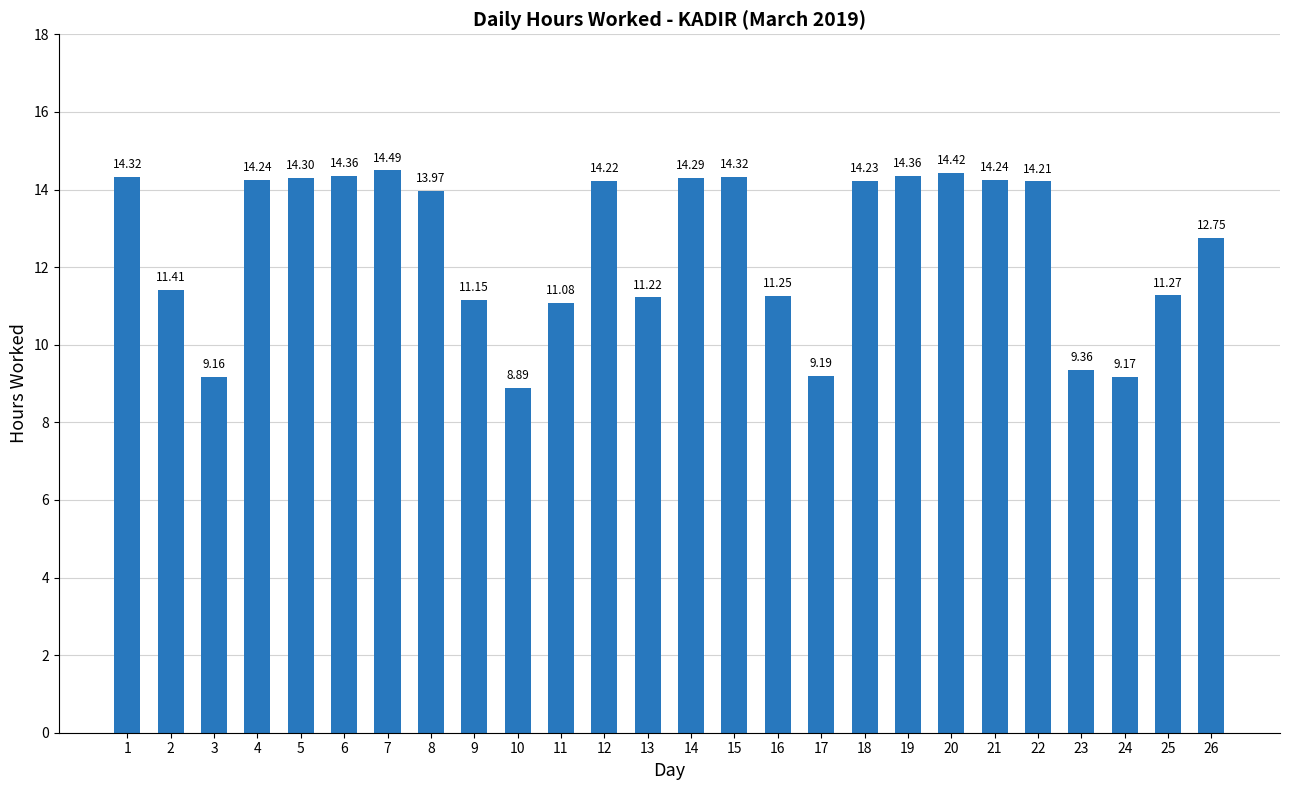

What is the value of the 4th bar from the left?

14.2